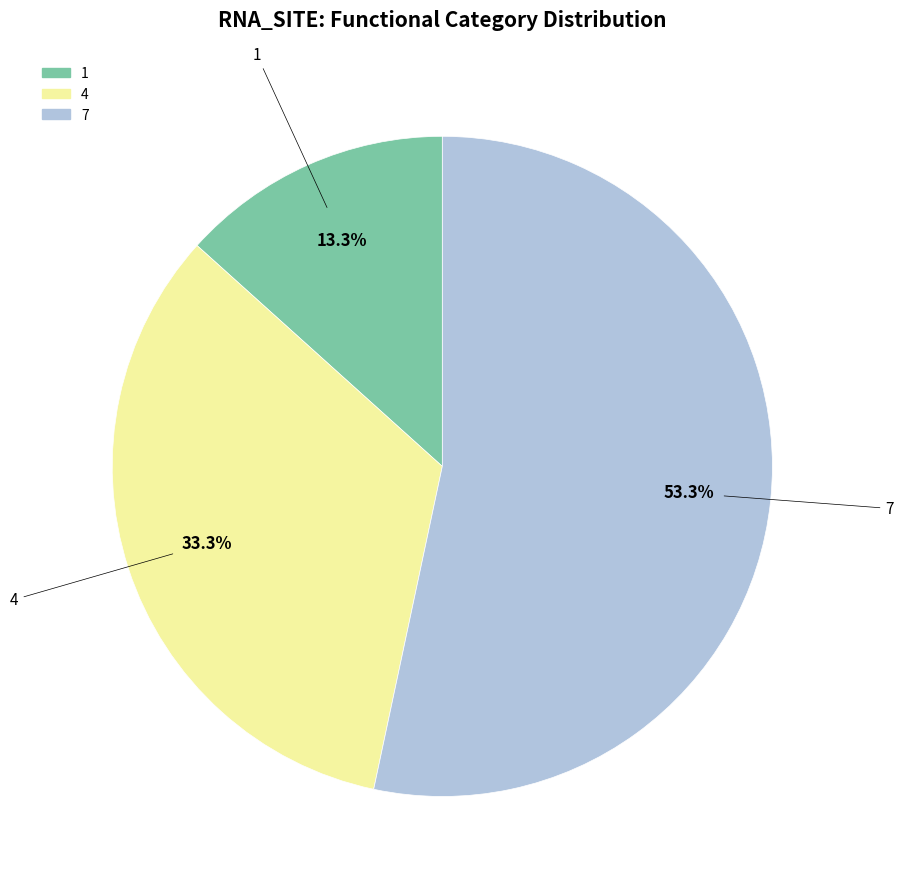

Is it true that 7 is 53% of the pie?

True